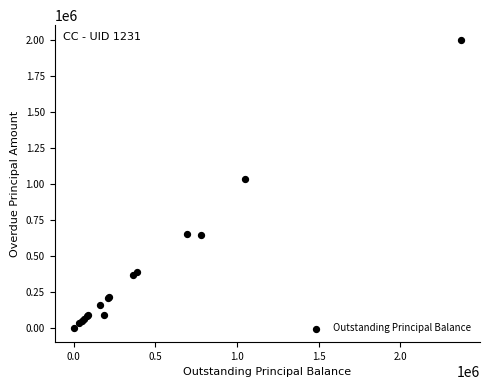

What Y value in the scatter plot is closest to 1001318?

1034799.3